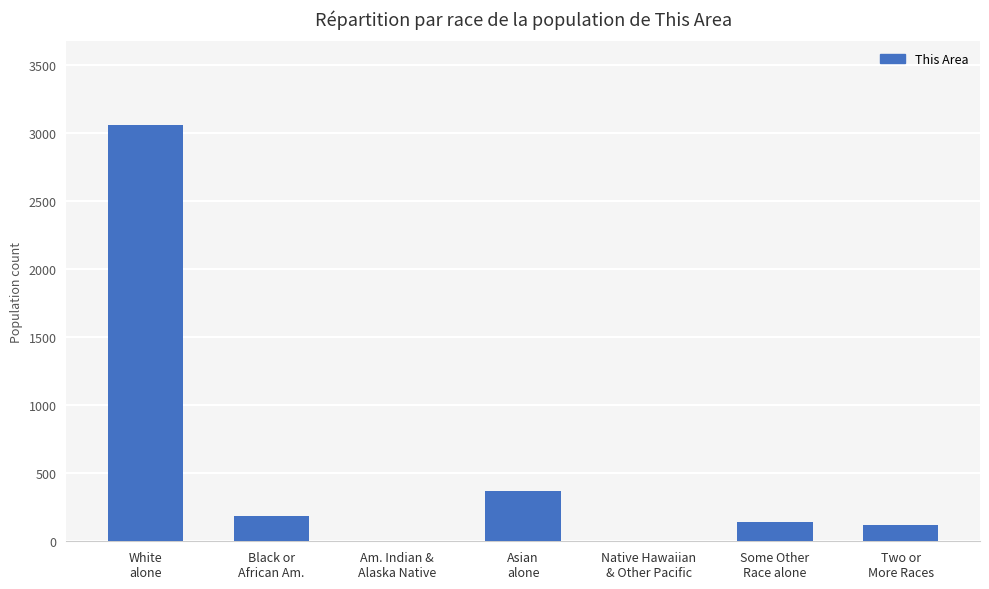

What is the maximum value shown in the chart?

3063